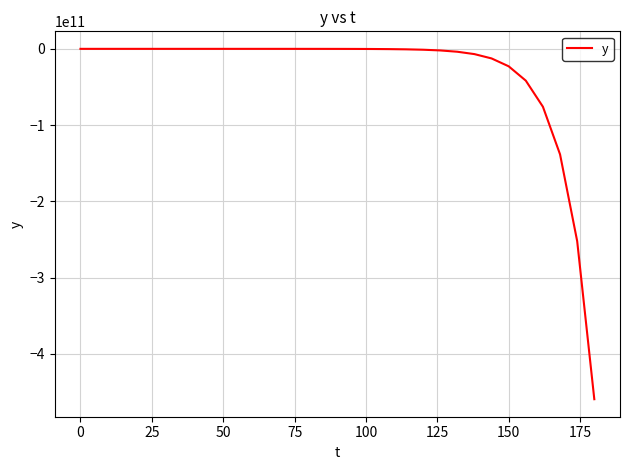

What is the sum of all values?

-1018686914336.2